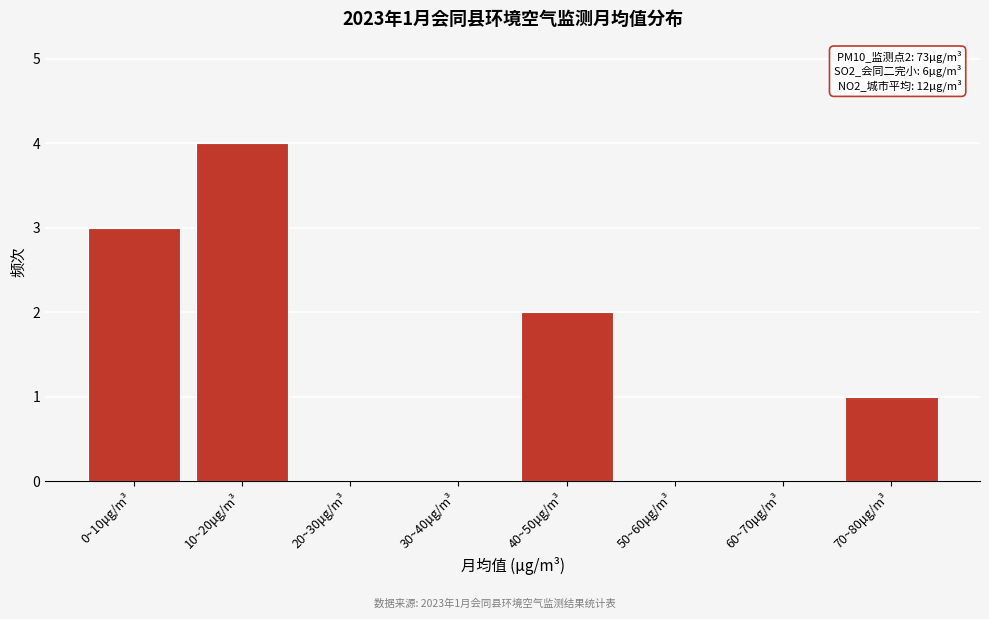

Reading left to right, what are all the values shown in this chart?

0~10μg/m³=3	10~20μg/m³=4	20~30μg/m³=0	30~40μg/m³=0	40~50μg/m³=2	50~60μg/m³=0	60~70μg/m³=0	70~80μg/m³=1